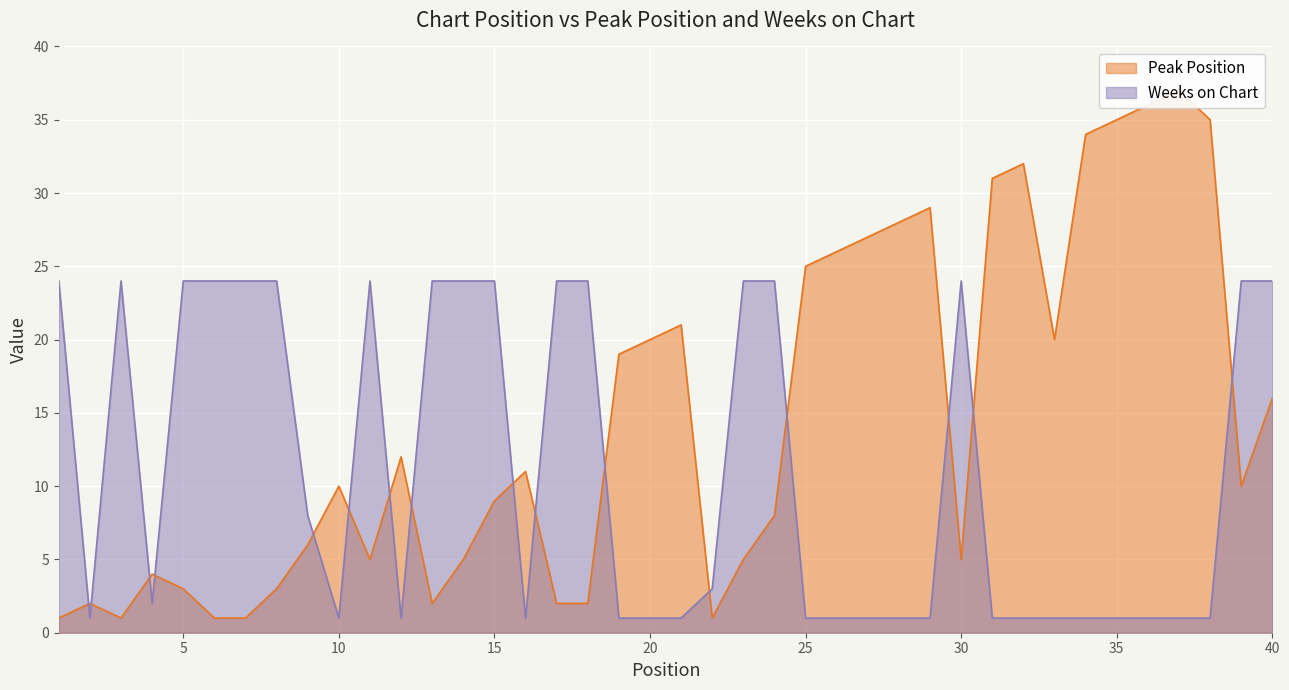

What is the difference between the highest and lowest values at 8?

21